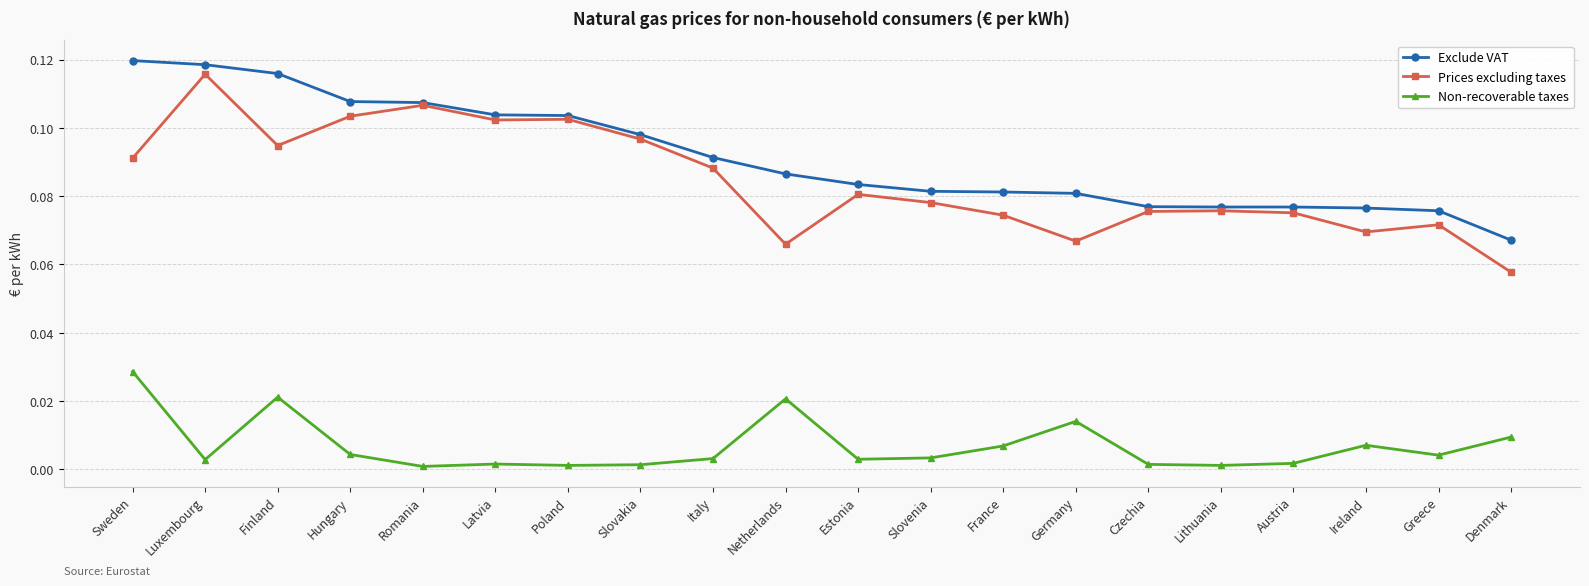

True or false: Prices excluding taxes has more than 0 interior local peaks.

True